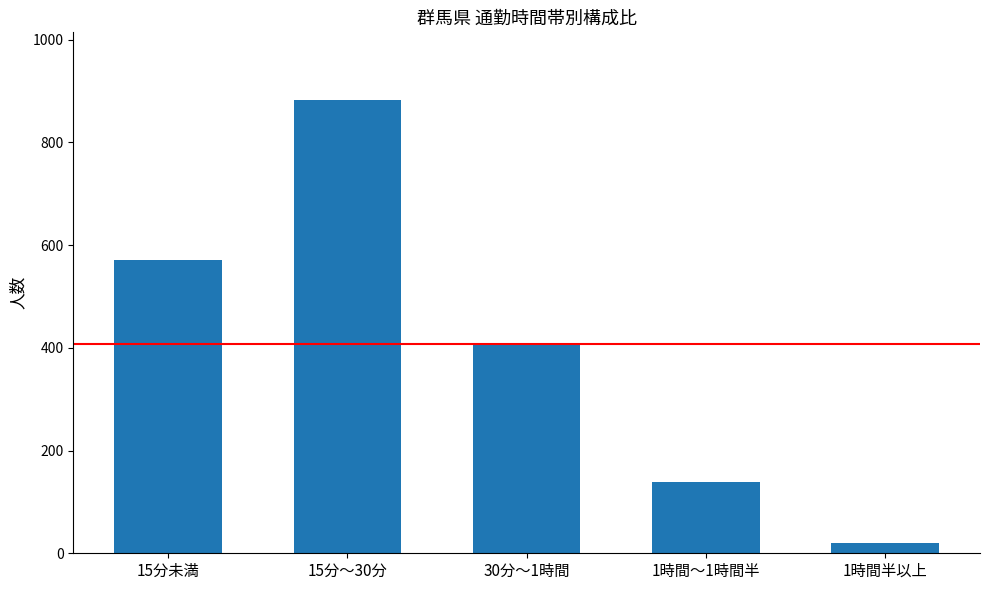

What is the label of the 5th bar from the right?

15分未満